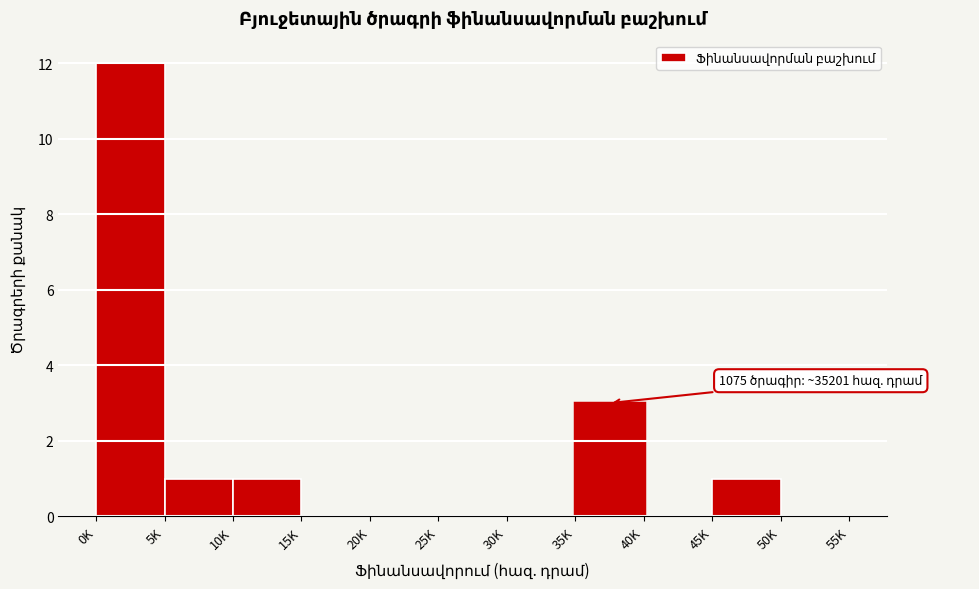

Reading left to right, list all the values displayed in this chart.

0K=12	5K=1	10K=1	15K=0	20K=0	25K=0	30K=0	35K=3	40K=0	45K=1	50K=0